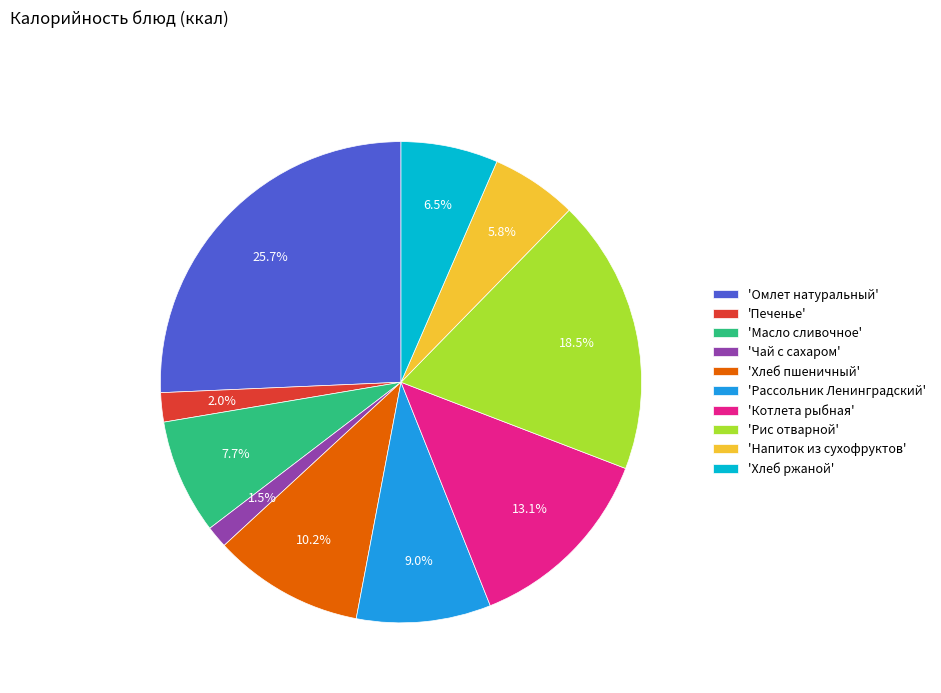

Do 'Чай с сахаром' and 'Омлет натуральный' together represent more than half of the pie?

No